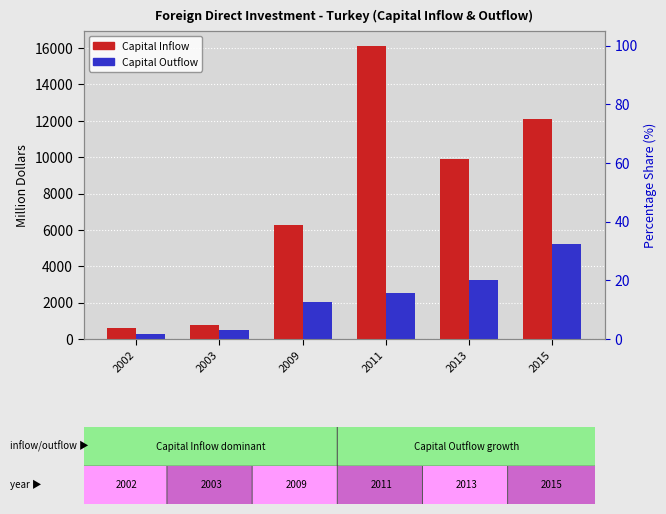

The value of Capital Inflow at 2003 is 745. True or false?

True